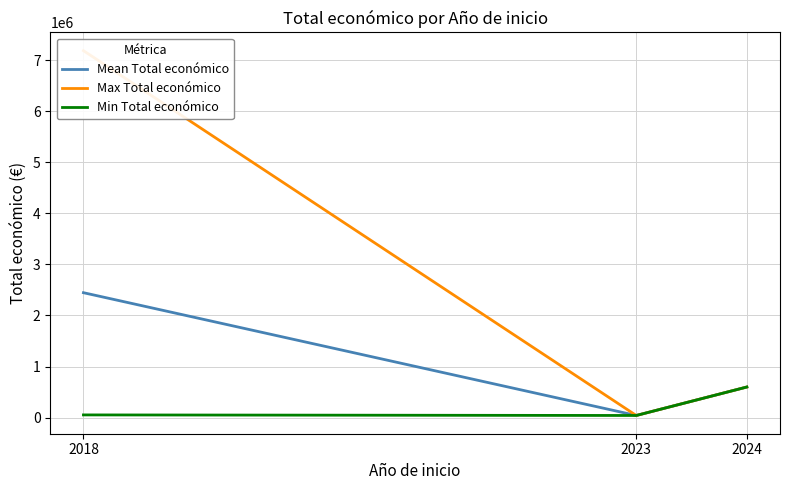

Rank the series by their average value, from highest to lowest.

Max Total económico, Mean Total económico, Min Total económico